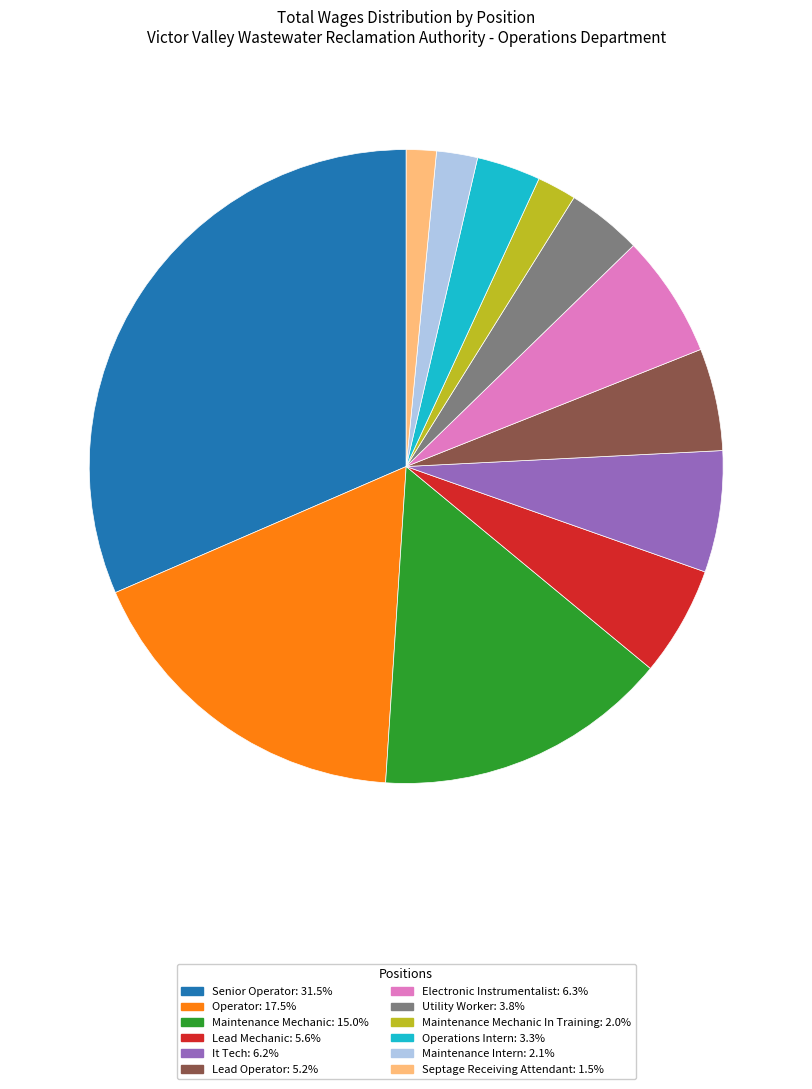

How many segments does this pie chart have?

12